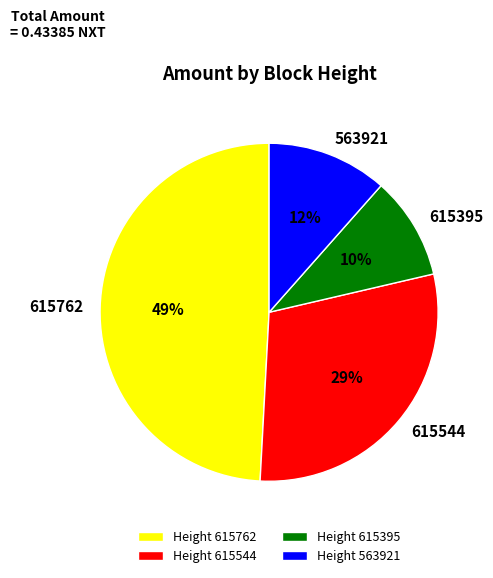

Combined, do 615395 and 615544 account for over 50%?

No